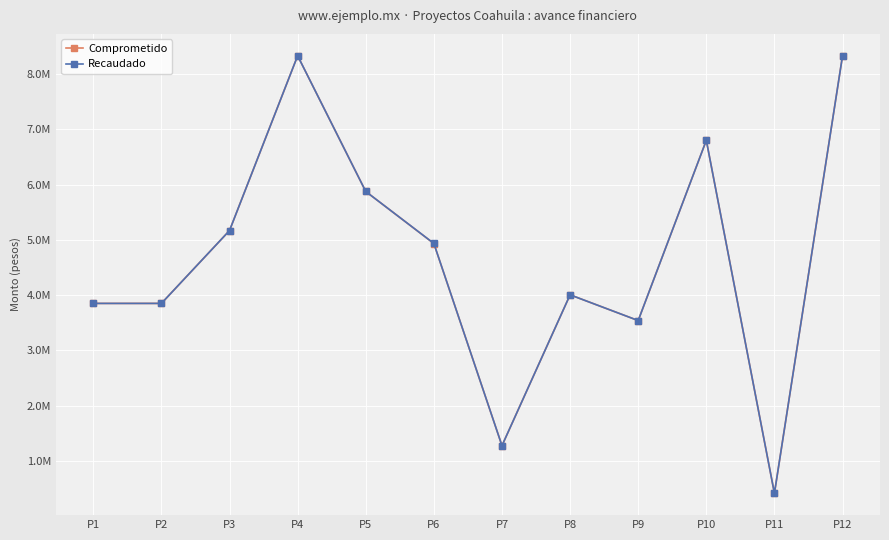

Where does the Recaudado series first go above 4934616?

P3